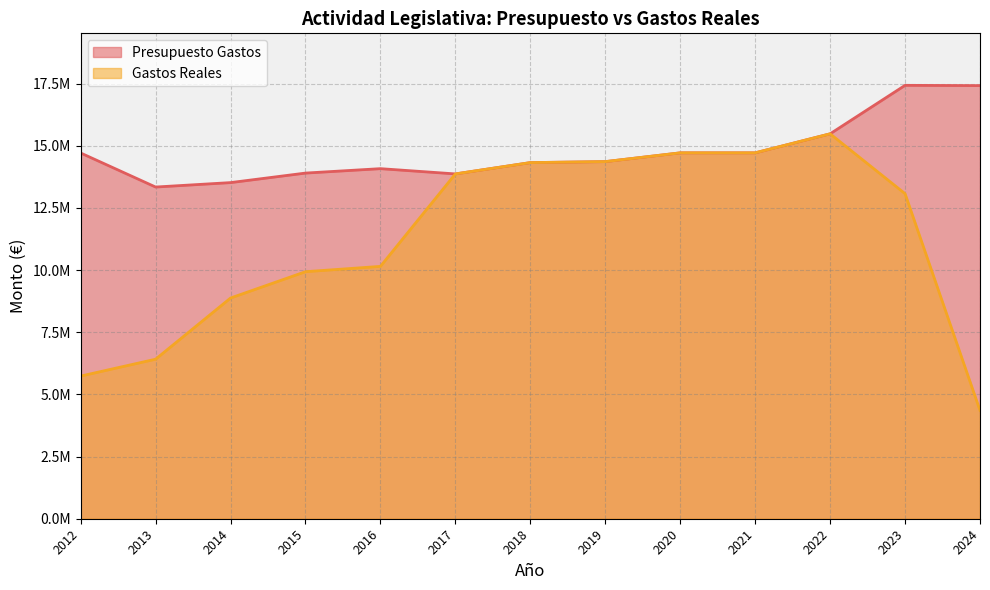

True or false: Presupuesto Gastos and Gastos Reales cross at least once.

False